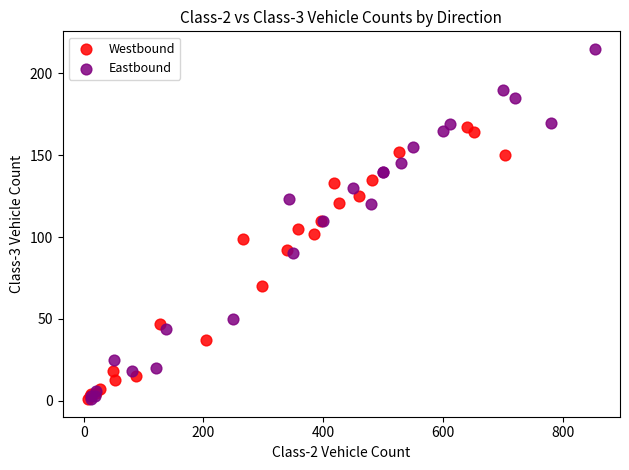

Which series reaches the maximum Y coordinate?

Eastbound